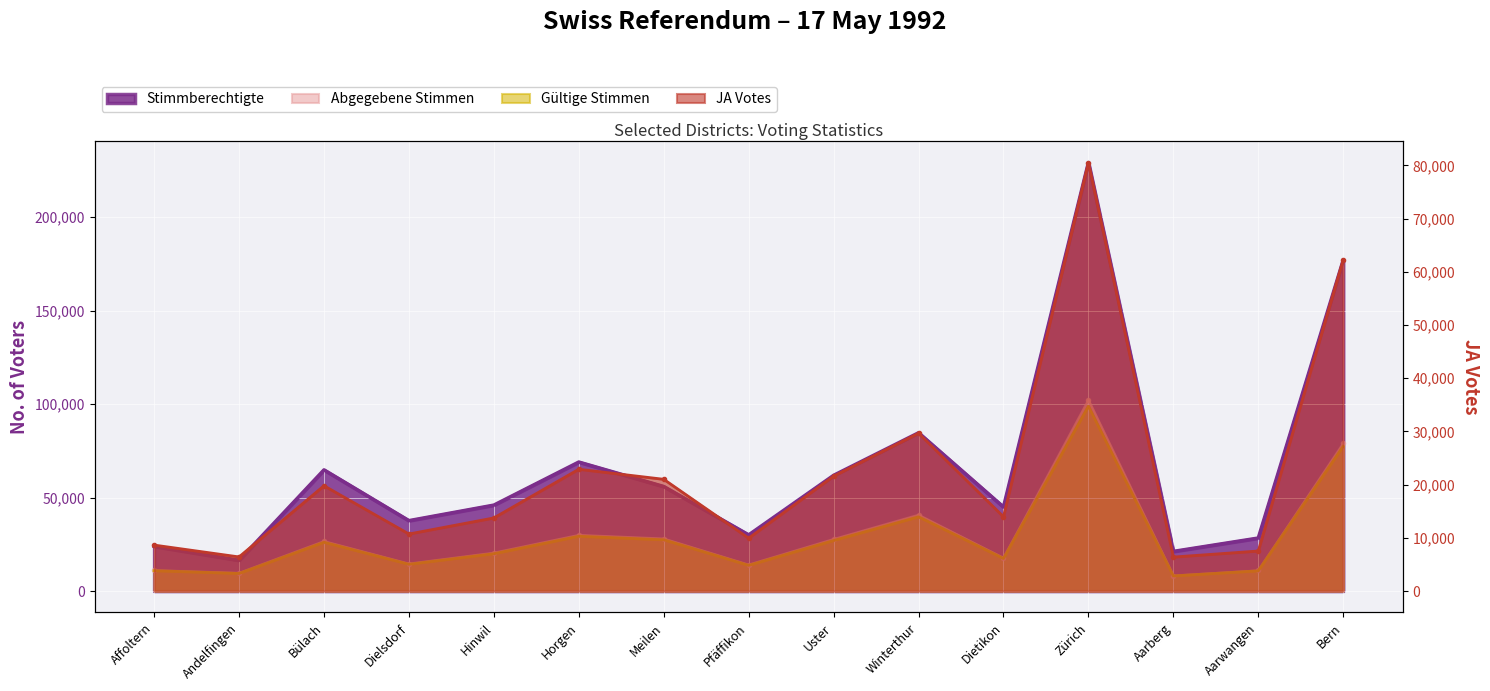

True or false: JA and Stimmberechtigte intersect in this chart.

False